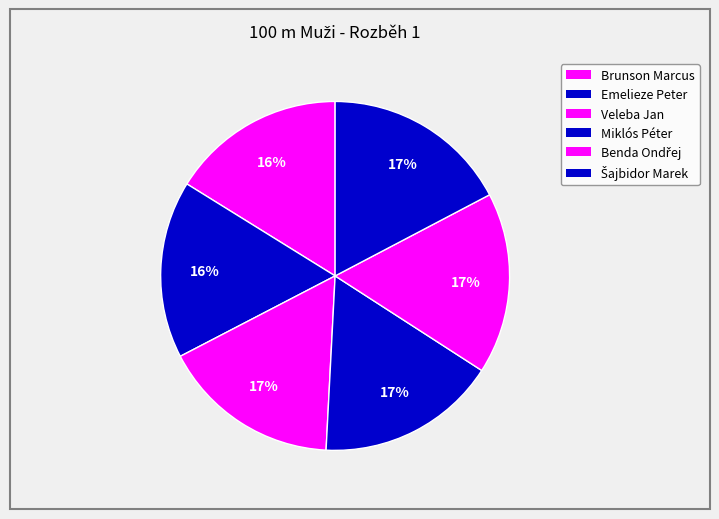

Between Veleba Jan and Šajbidor Marek, which is larger?

Šajbidor Marek